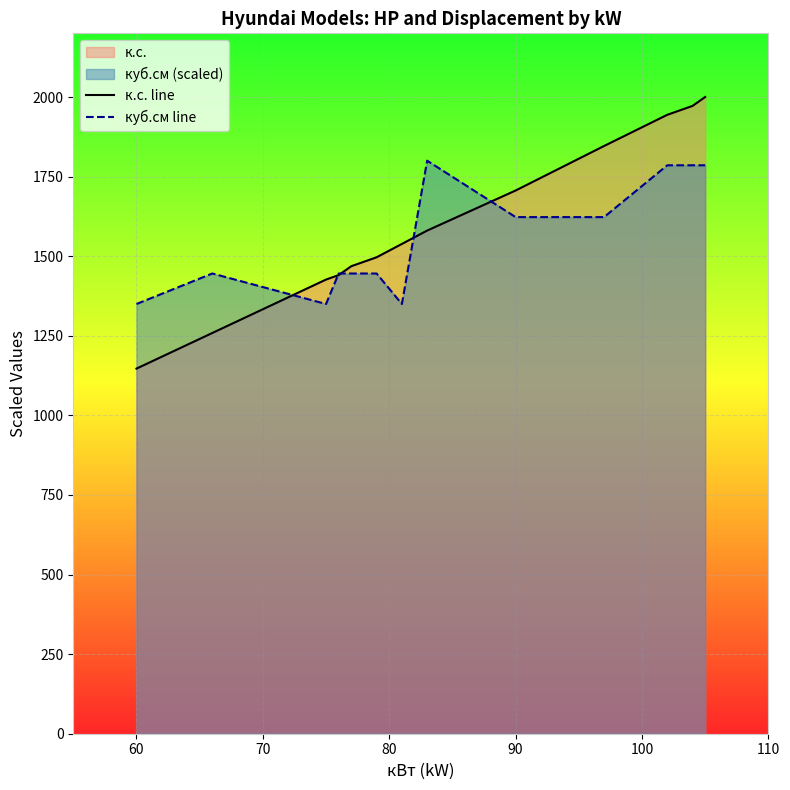

What is the minimum value shown in the chart?

1146.9